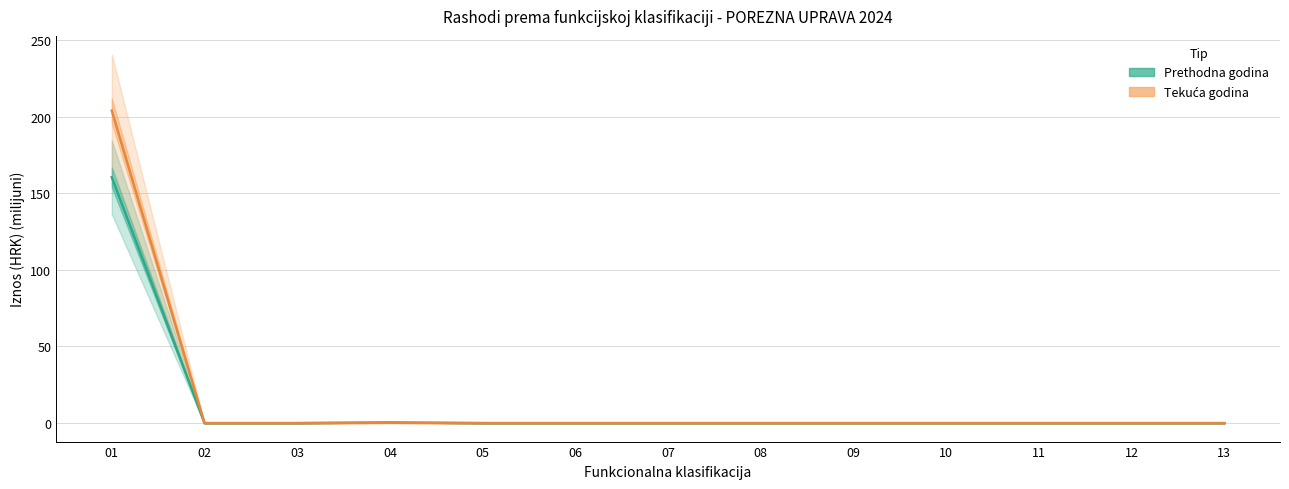

Does the chart have visible grid lines?

Yes